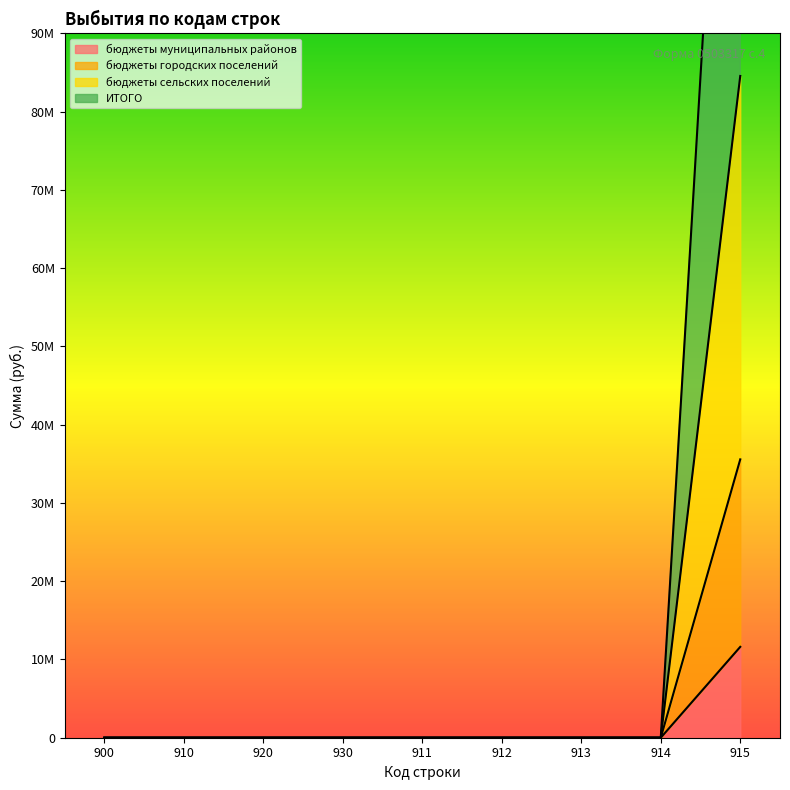

What are all the series names shown in the legend?

бюджеты муниципальных районов, бюджеты городских поселений, бюджеты сельских поселений, ИТОГО